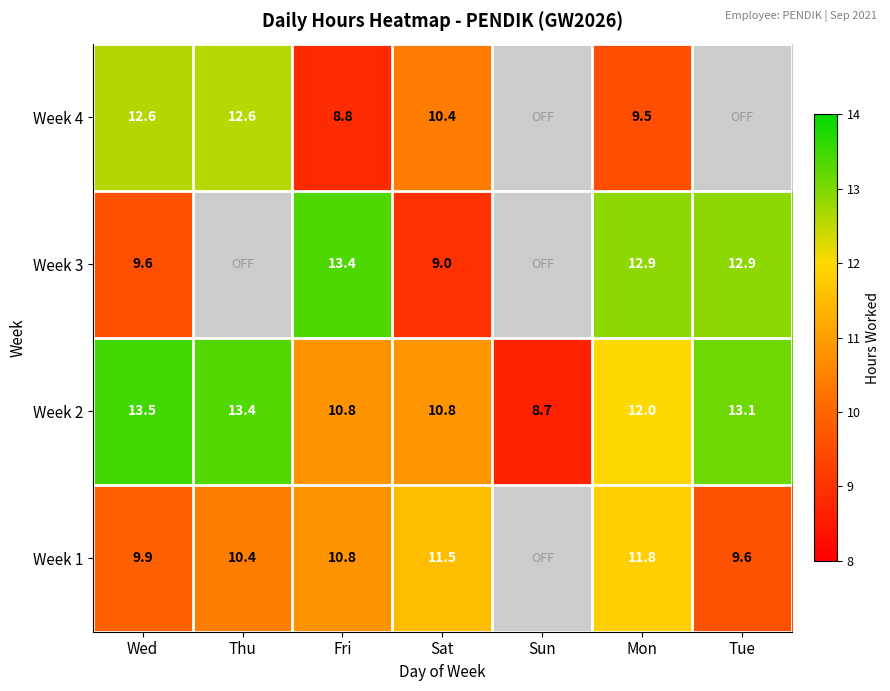

At Sat, list the series in order from smallest to largest.

Week 3, Week 4, Week 2, Week 1